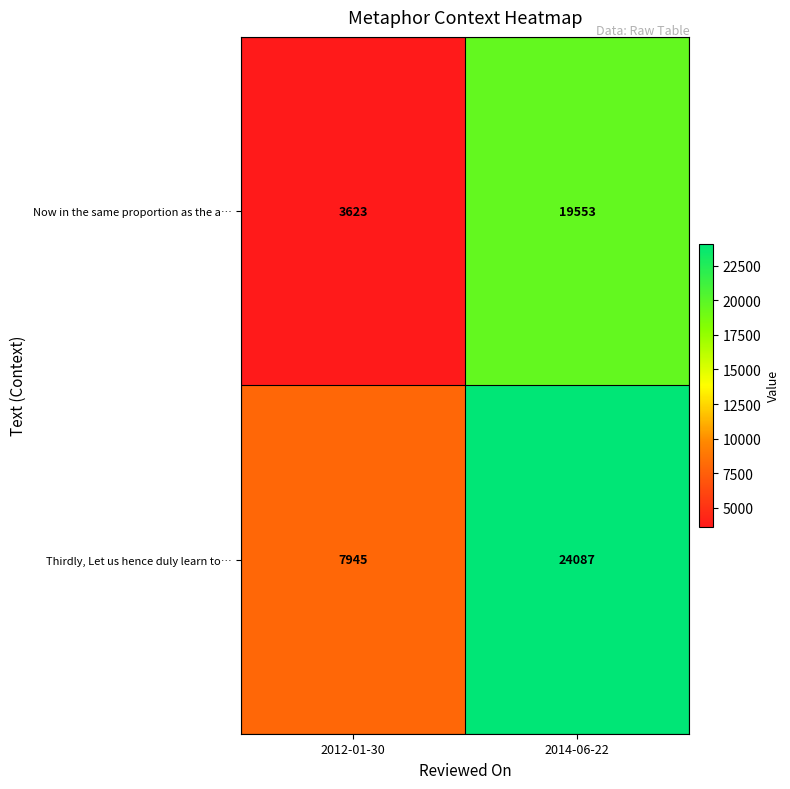

Rank the categories by Thirdly, Let us hence duly learn to… value from lowest to highest.

2012-01-30, 2014-06-22